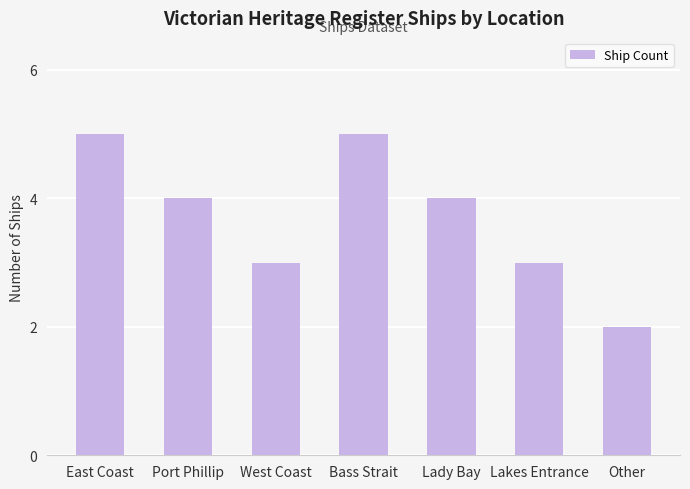

Reading right to left, list all the values displayed in this chart.

2	3	4	5	3	4	5